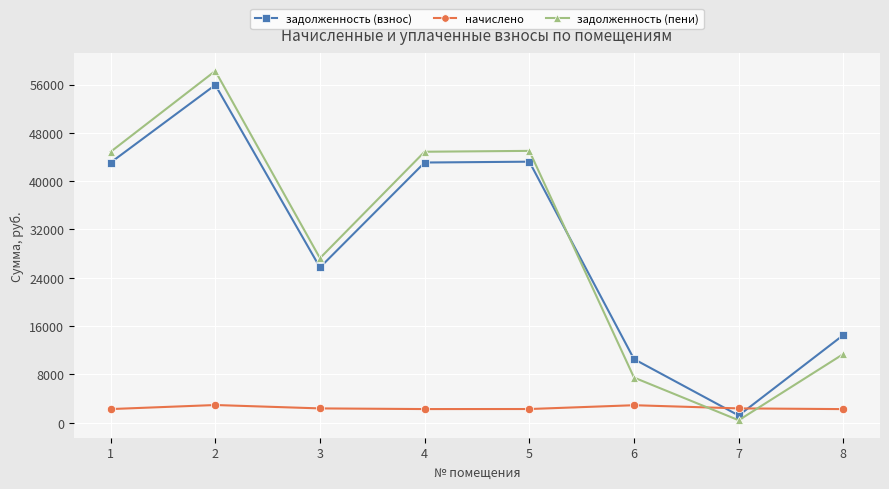

Is this an area chart (filled region under the line)?

No